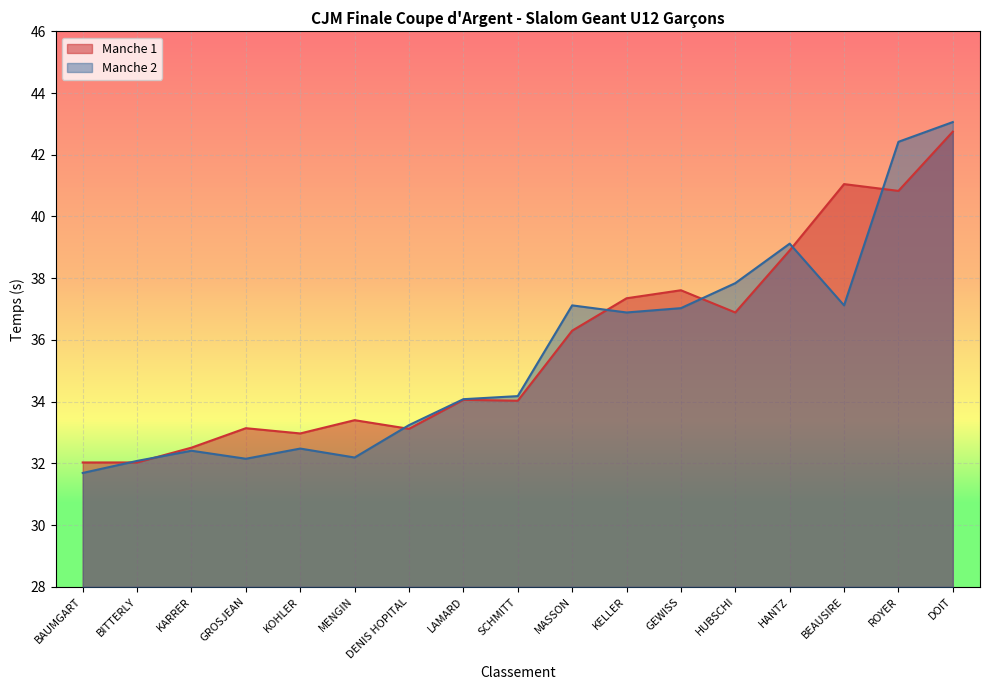

True or false: Manche 2 and Manche 1 cross at least once.

True